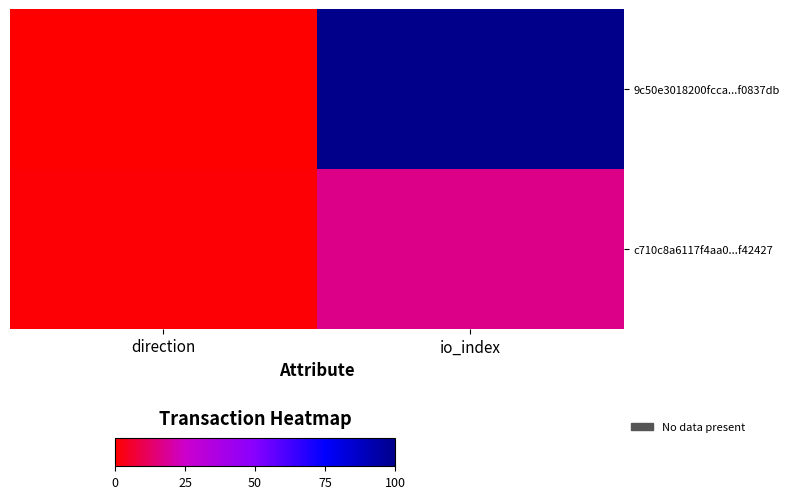

Which has a higher value, io_index or direction?

io_index